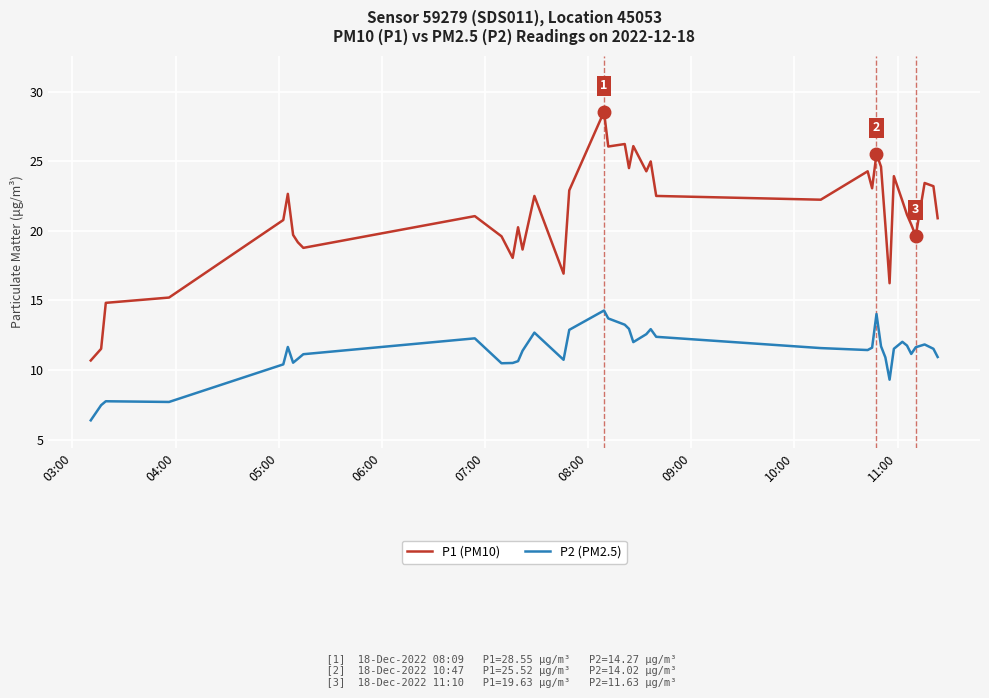

True or false: P2 (PM2.5) and P1 (PM10) intersect in this chart.

False